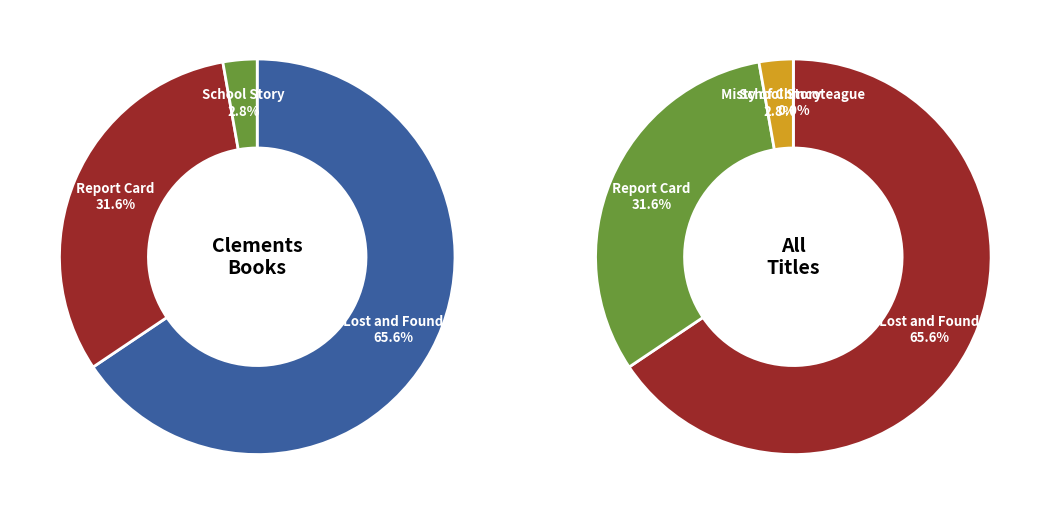

Is it true that Lost and Found is 66% of the pie?

True